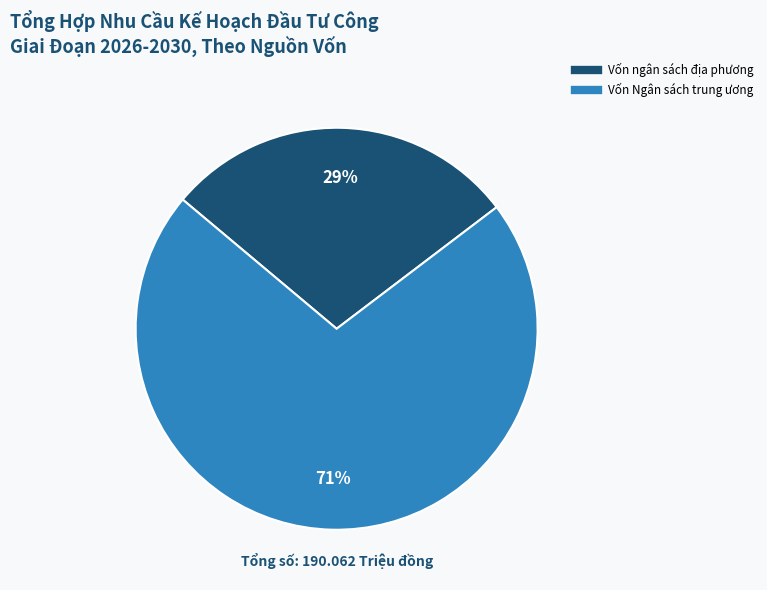

Is it true that Vốn Ngân sách trung ương is 79% of the pie?

False